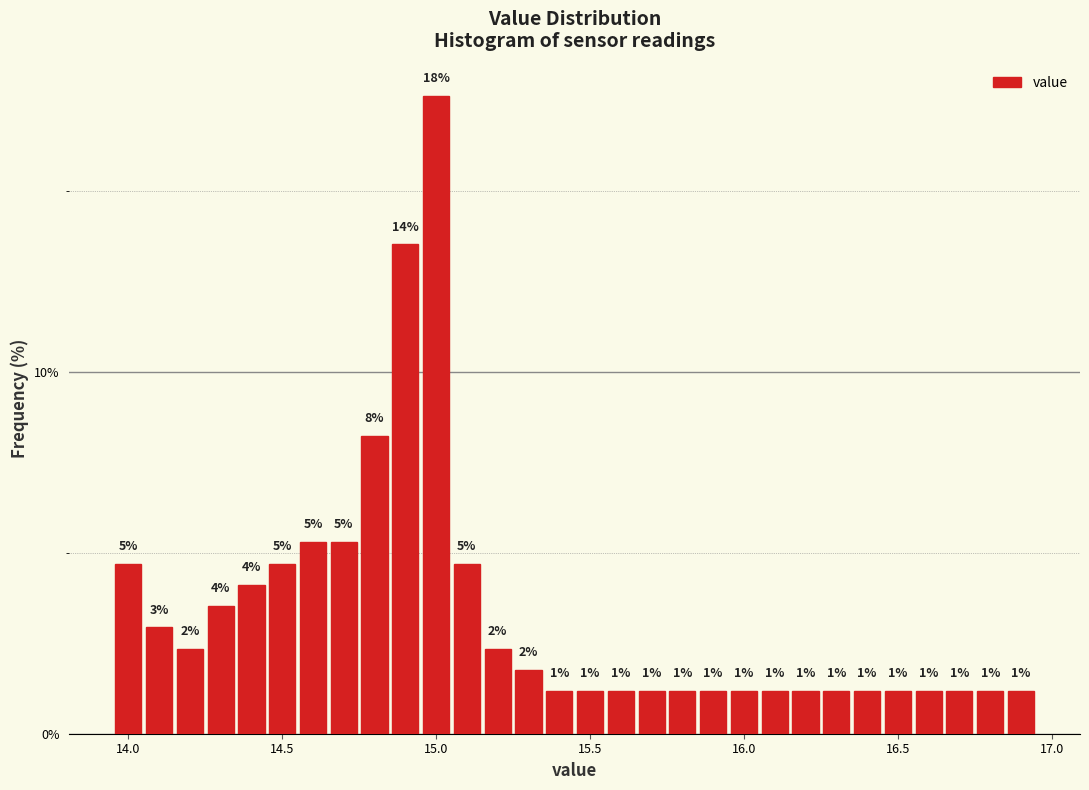

Around what value on the x-axis is the tallest bar? Give the approximate position of its centre, as read against the axis.

15.00